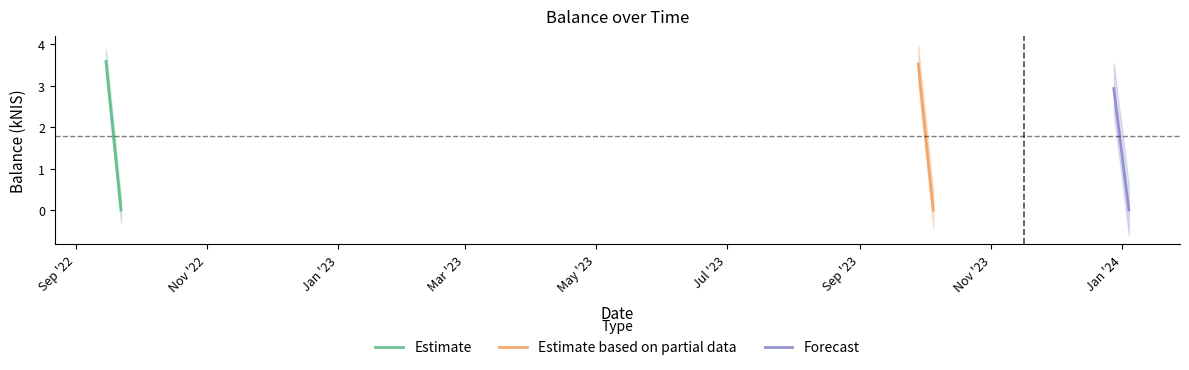

What is the maximum value for Estimate based on partial data?

3.5